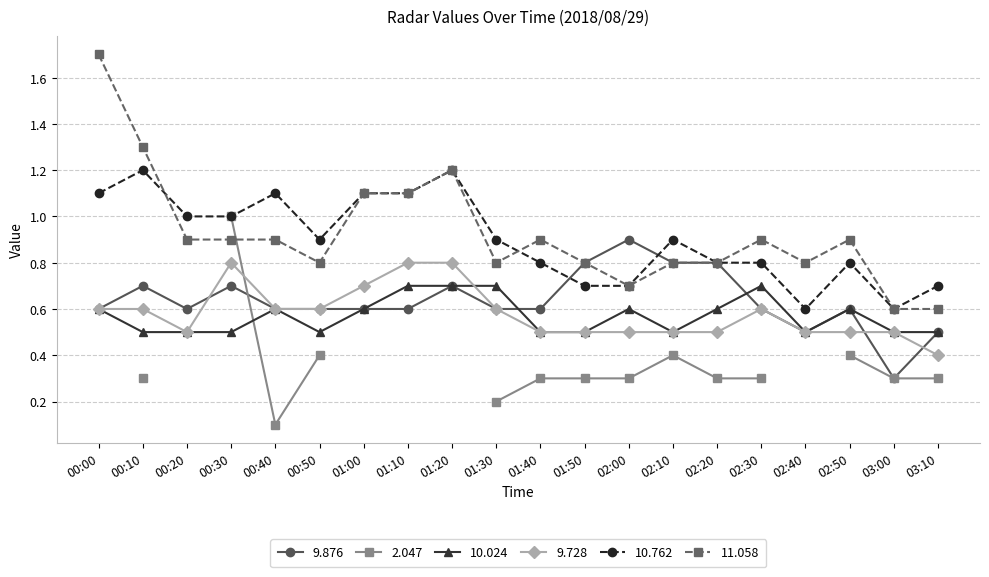

The 9.728 series shows 0.8 at 00:50. True or false?

False